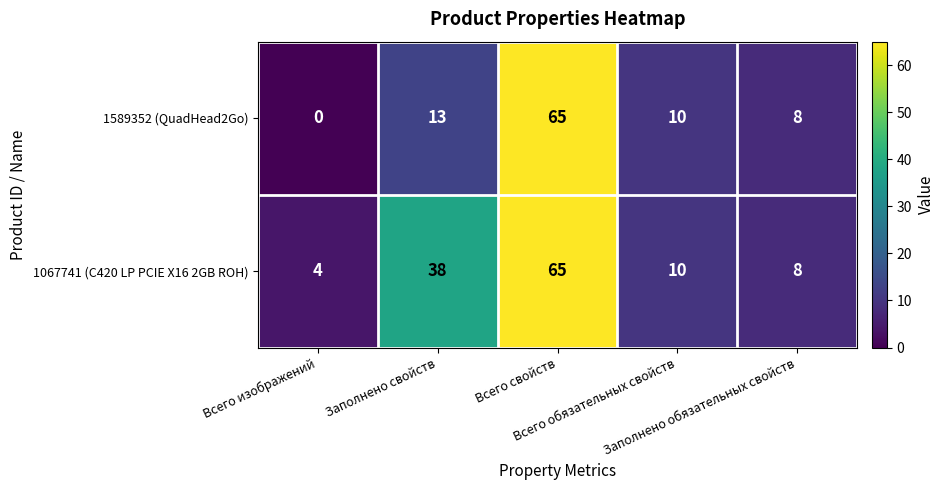

What is the spread (max minus min) of values at Всего изображений?

4